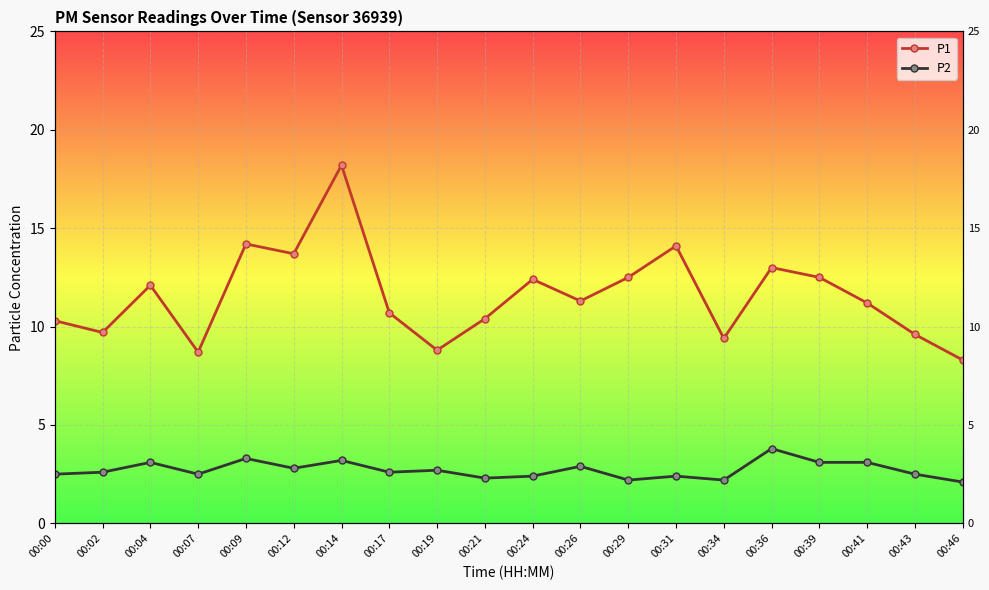

Which series has the largest total across all categories?

P1